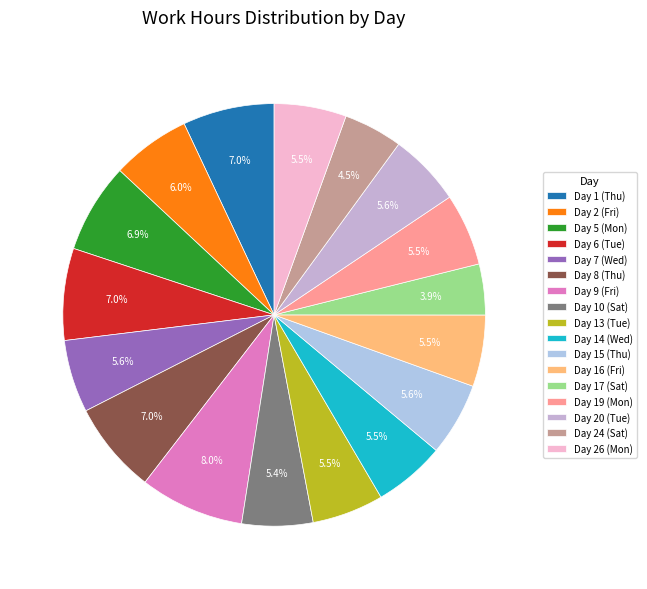

Is the sum of Day 5 (Mon) and Day 24 (Sat) greater than half?

No